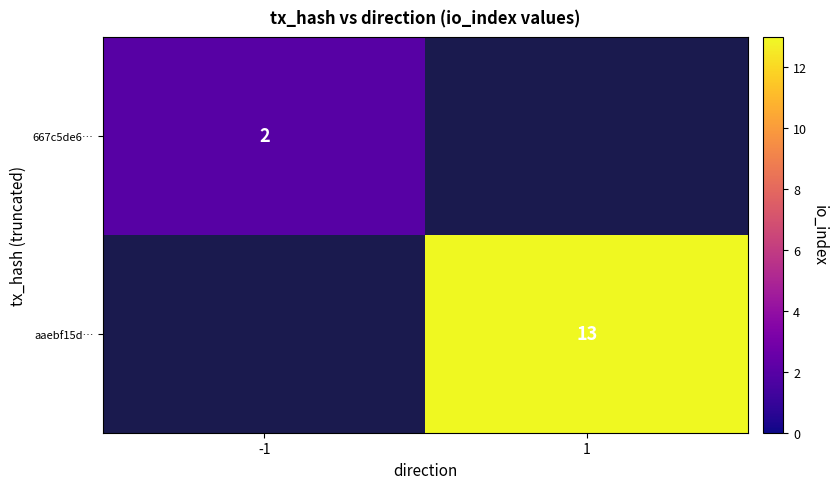

The aaebf15d… series shows 13 at 1. True or false?

True